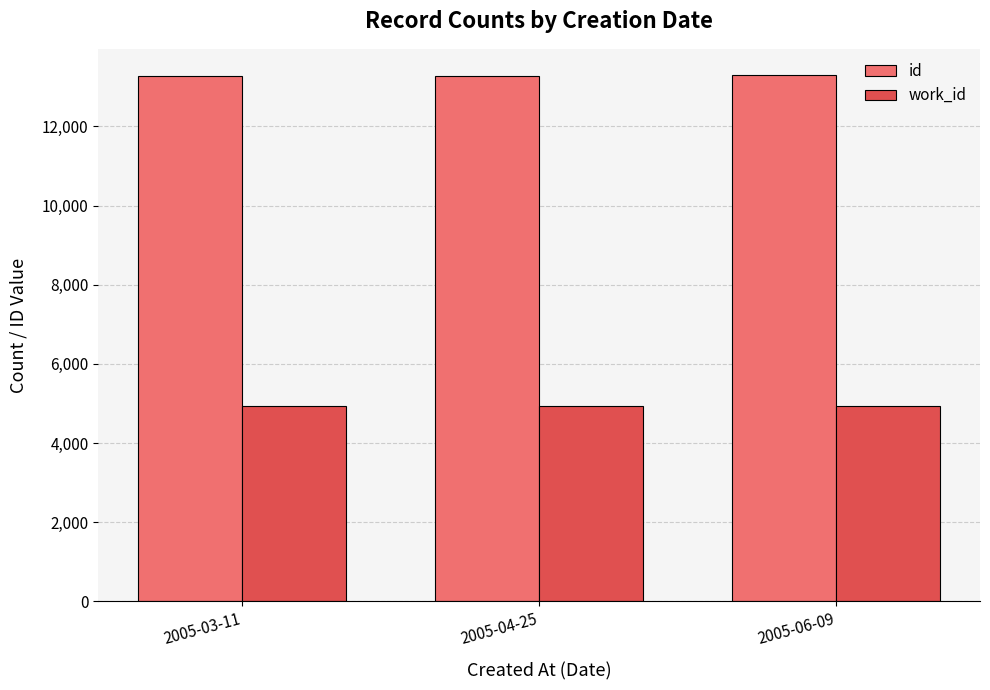

The value of work_id at 2005-04-25 is 4924. True or false?

True